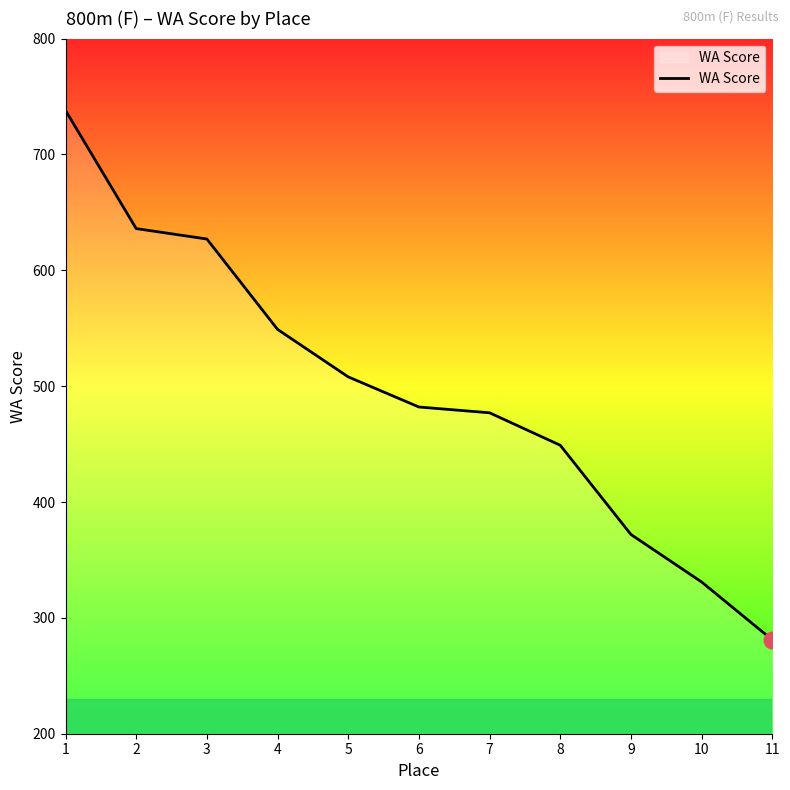

Is it true that the value at 8 is 280?

False